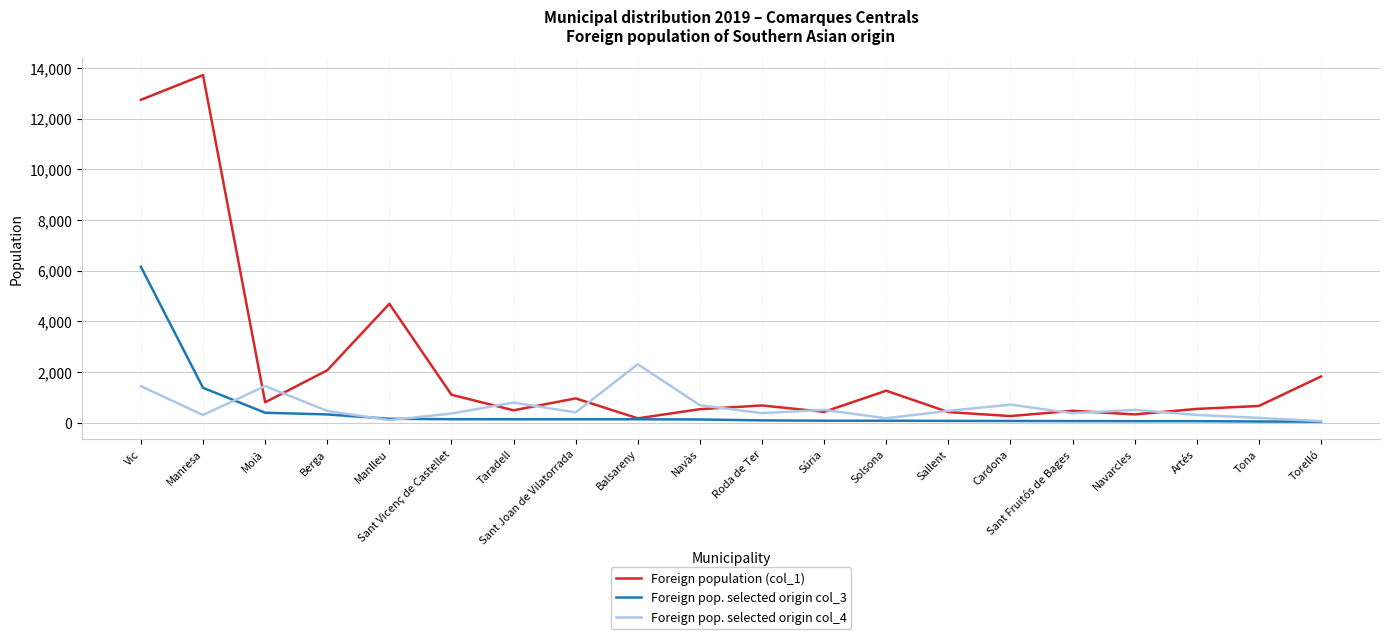

How many values in the Foreign pop. selected origin col_4 series are below 460?

10